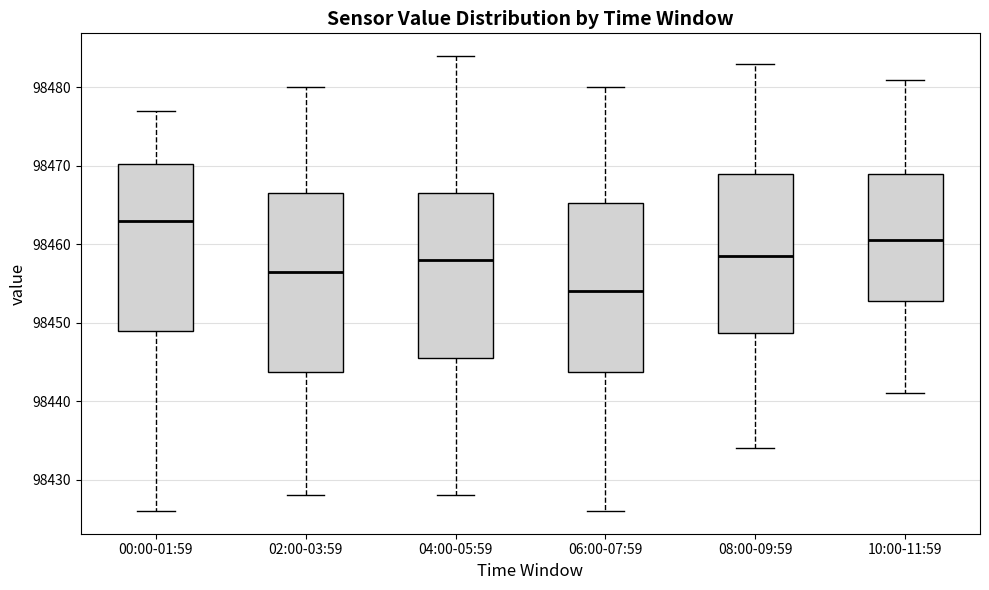

Where does the upper whisker of the box for 10:00-11:59 end on the y-axis? The values are not printed on the chart, so give them approximately, as read against the axis.

98481